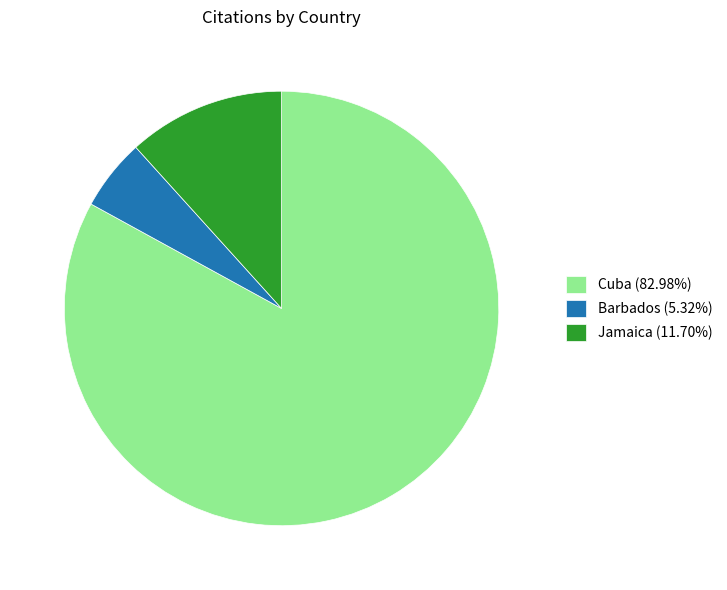

Is there a majority slice in this chart?

Yes